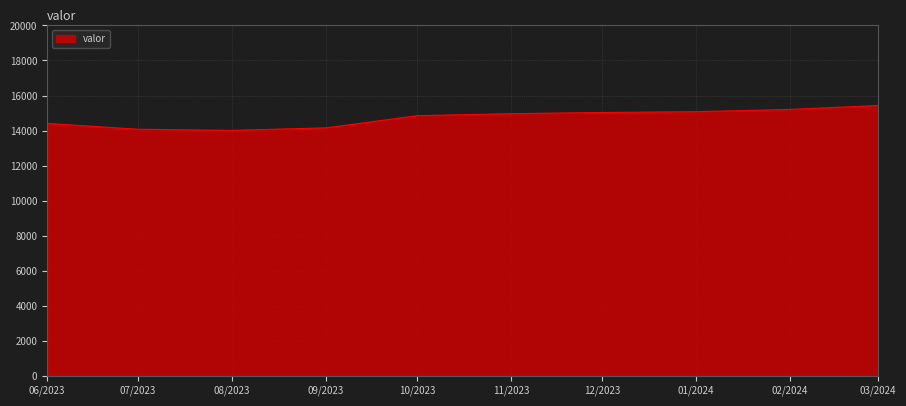

What is the maximum value shown in the chart?

15430